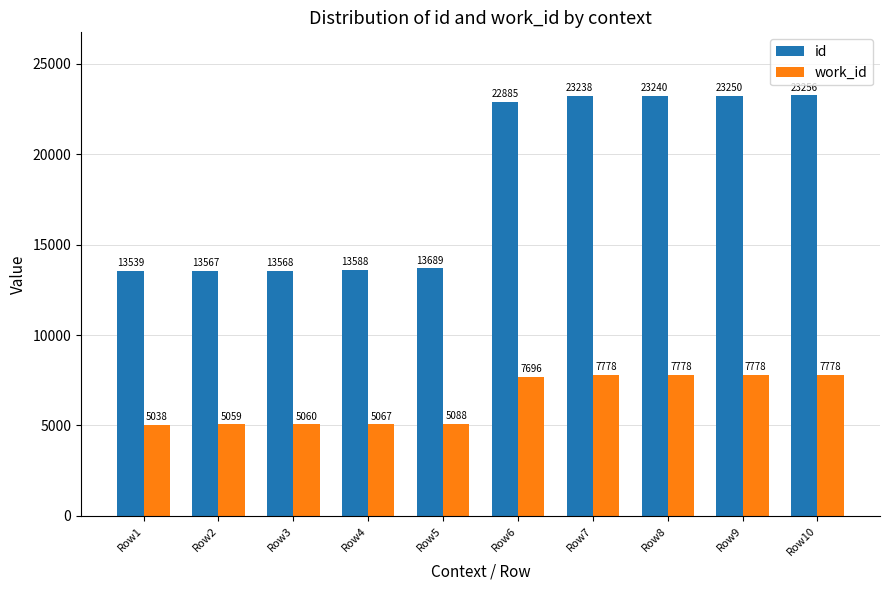

What is the value of the id bar at the 8th from the left?

23240